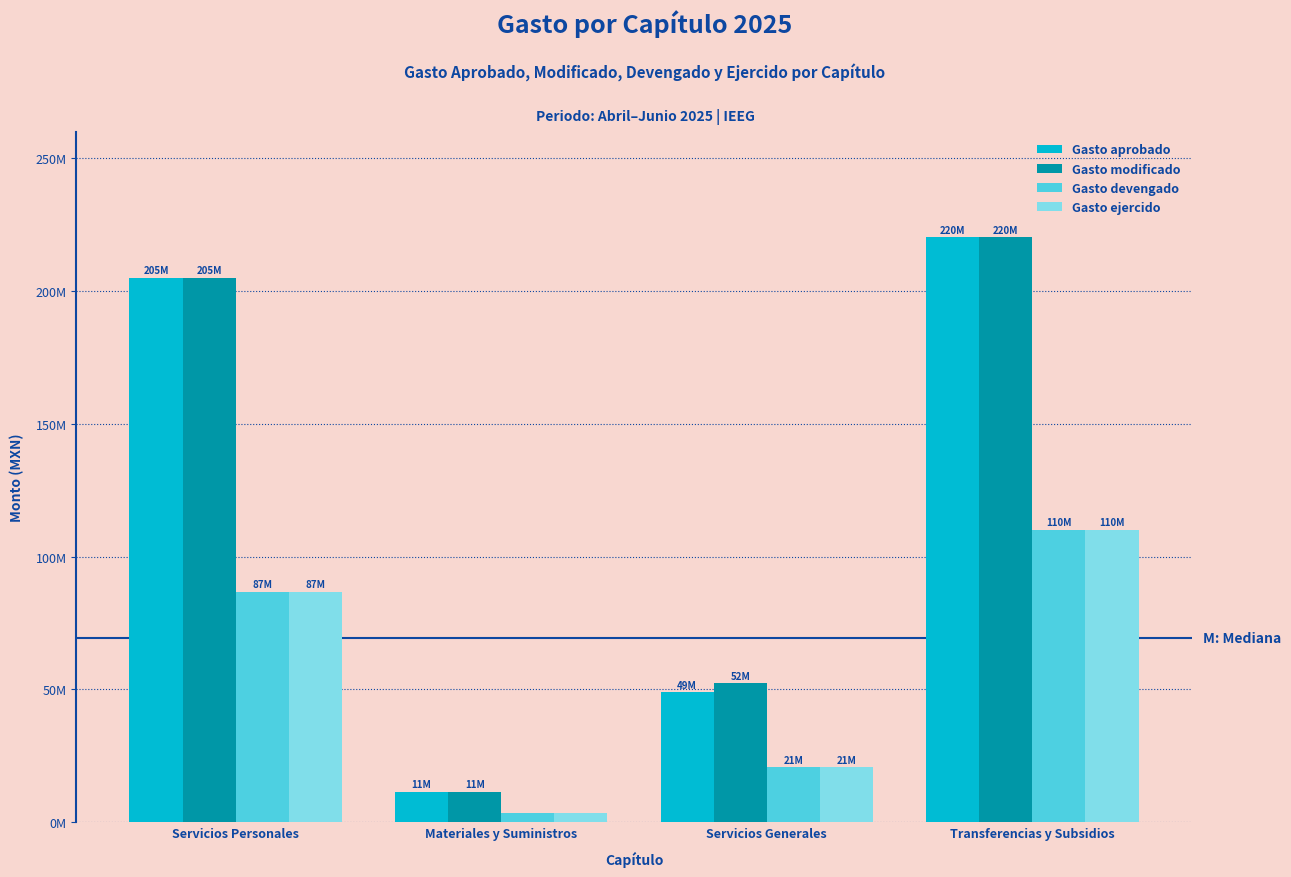

What is the label of the 1st bar from the right?

Transferencias y Subsidios